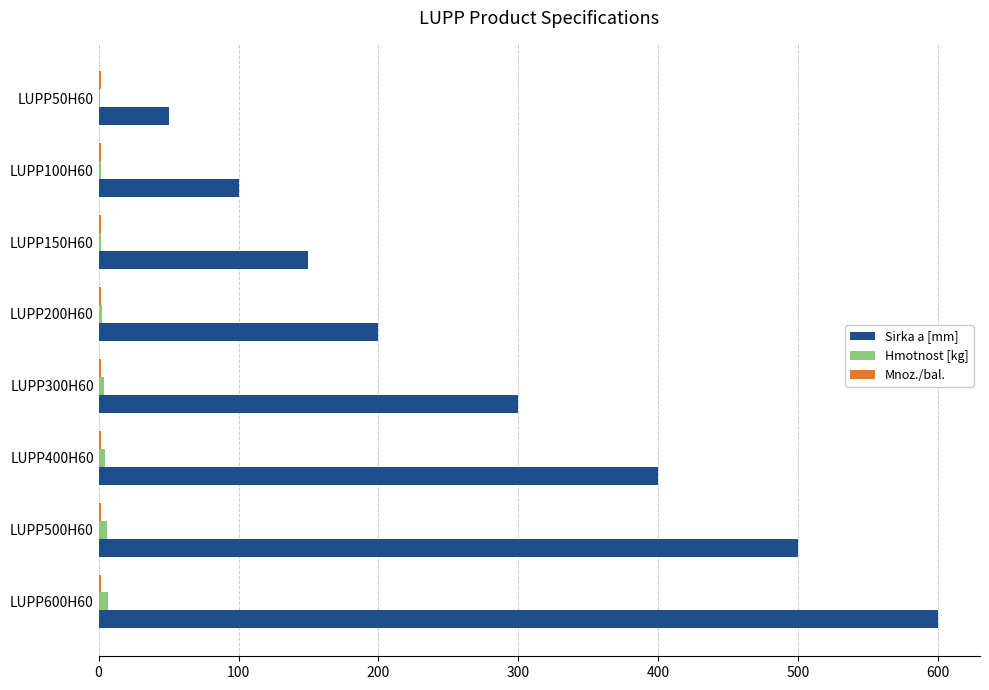

True or false: Sirka a [mm] has a value of 245.8 at LUPP150H60.

False